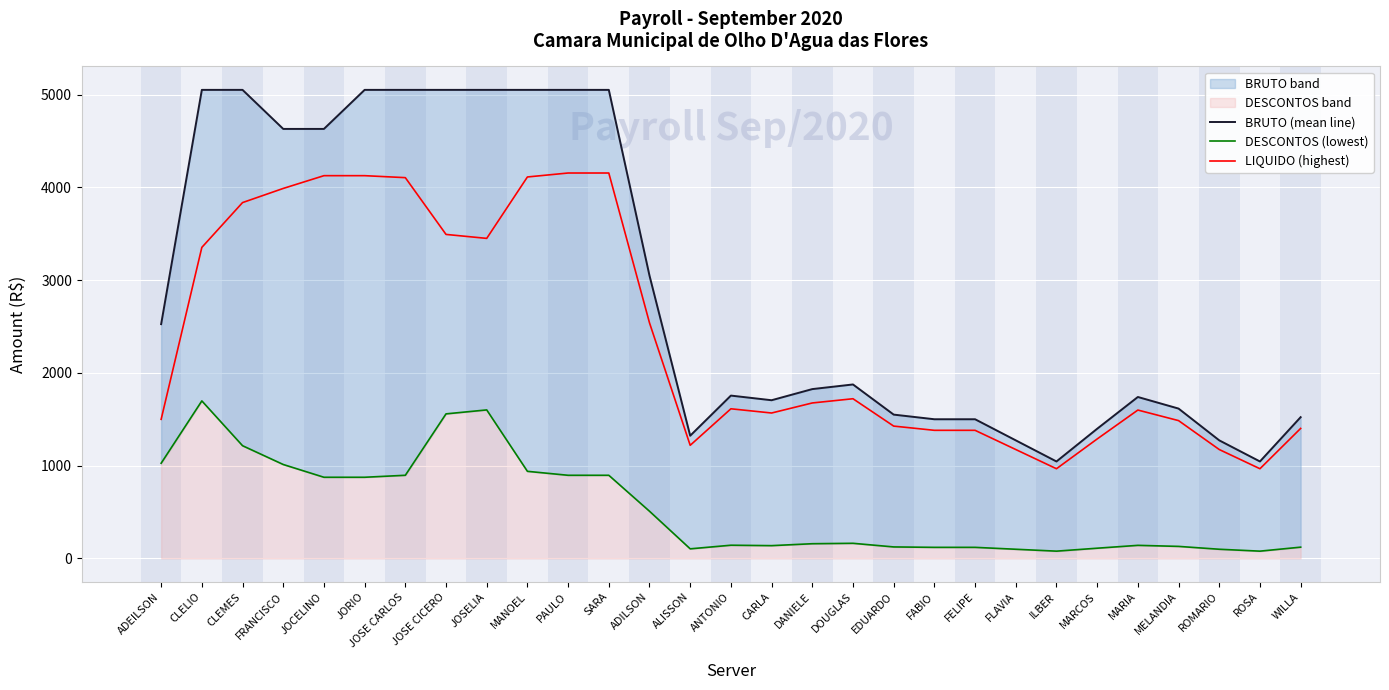

Reading left to right, transcribe all the data shown in this chart.

BRUTO (mean line): 2525.0	5050.0	5050.0	4629.2	4629.2	5050.0	5050.0	5050.0	5050.0	5050.0	5050.0	5050.0	3047.5	1322.5	1755.0	1705.0	1825.0	1875.0	1550.0	1500.0	1500.0	1272.5	1045.0	1397.5	1740.0	1615.0	1272.5	1045.0	1522.5
DESCONTOS (lowest): 1025.8	1697.7	1214.8	1012.3	874.7	874.7	896.1	1558.0	1600.6	938.7	896.1	896.1	508.5	103.3	142.3	137.8	158.5	163.0	123.8	119.3	119.3	98.8	78.4	110.1	140.9	129.7	98.8	78.4	121.3
LIQUIDO (highest): 1499.2	3352.3	3835.2	3987.7	4125.2	4125.3	4103.9	3492.0	3449.4	4111.3	4153.9	4153.9	2539.0	1219.2	1612.7	1567.2	1675.5	1721.0	1426.2	1380.7	1380.7	1173.7	966.6	1287.4	1599.1	1485.3	1173.7	966.6	1401.2